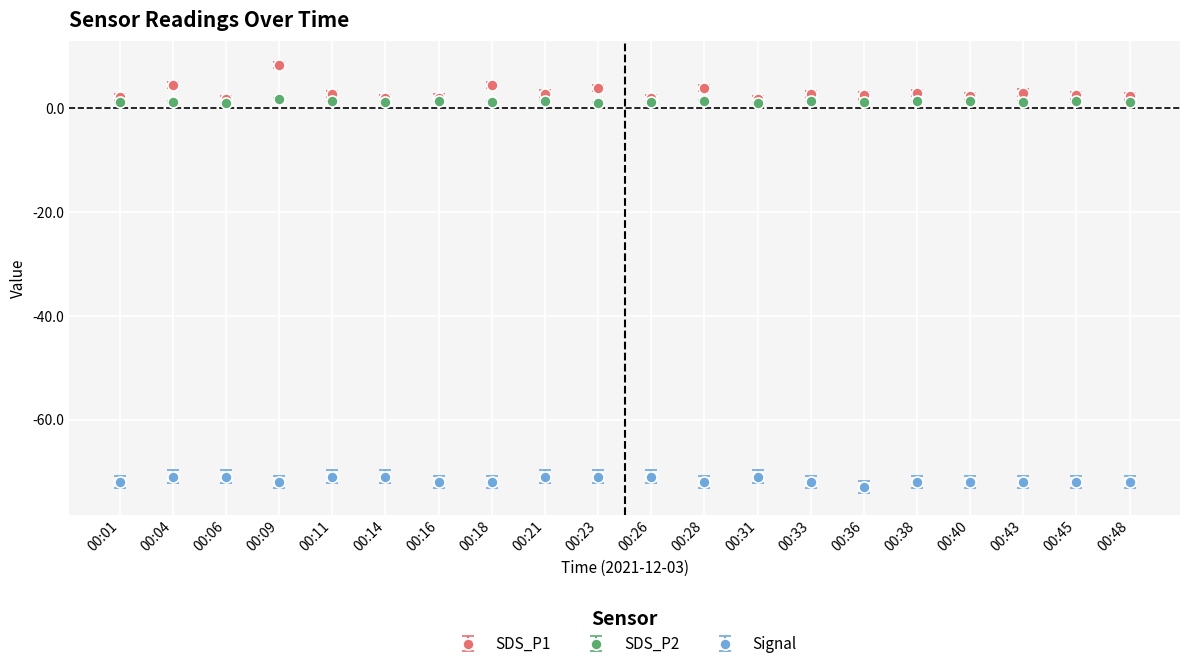

Is the value of Signal at 00:33 greater than the value of SDS_P2 at 00:18?

No